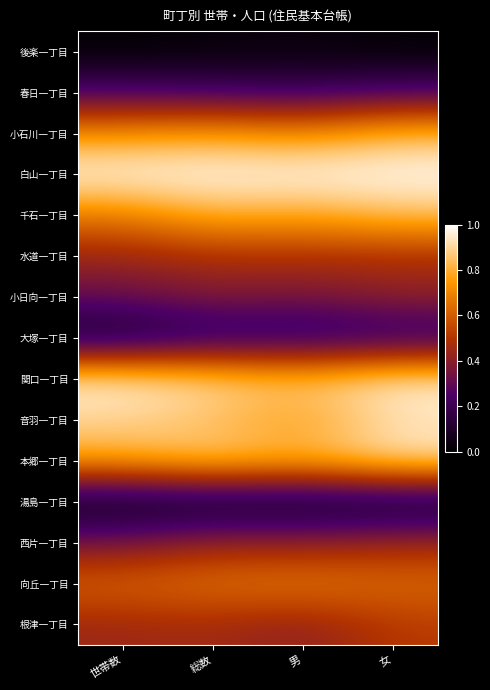

What is the spread (max minus min) of values at 男?

1.0